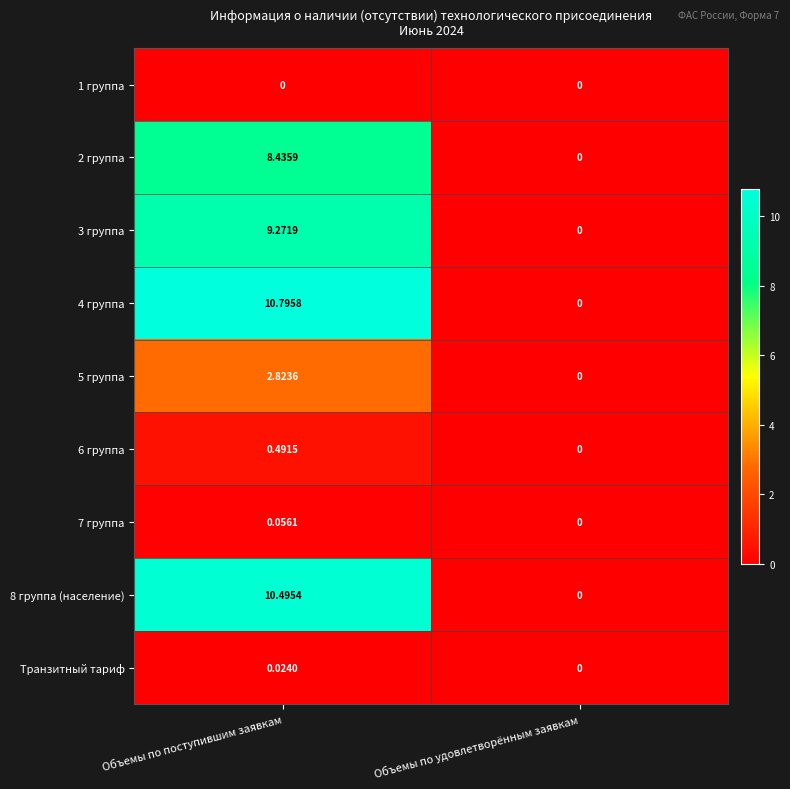

At which label does 4 группа first exceed 10?

Объемы по поступившим заявкам